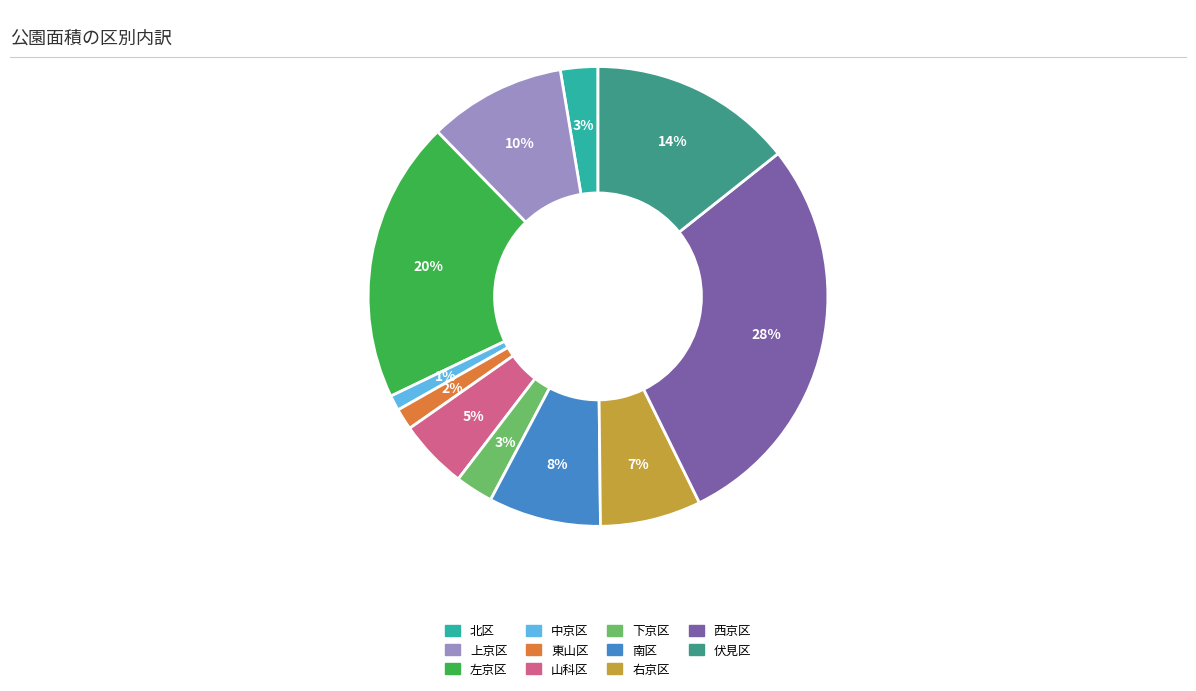

Approximately how many times larger is the value at 南区 compared to 上京区?

0.8